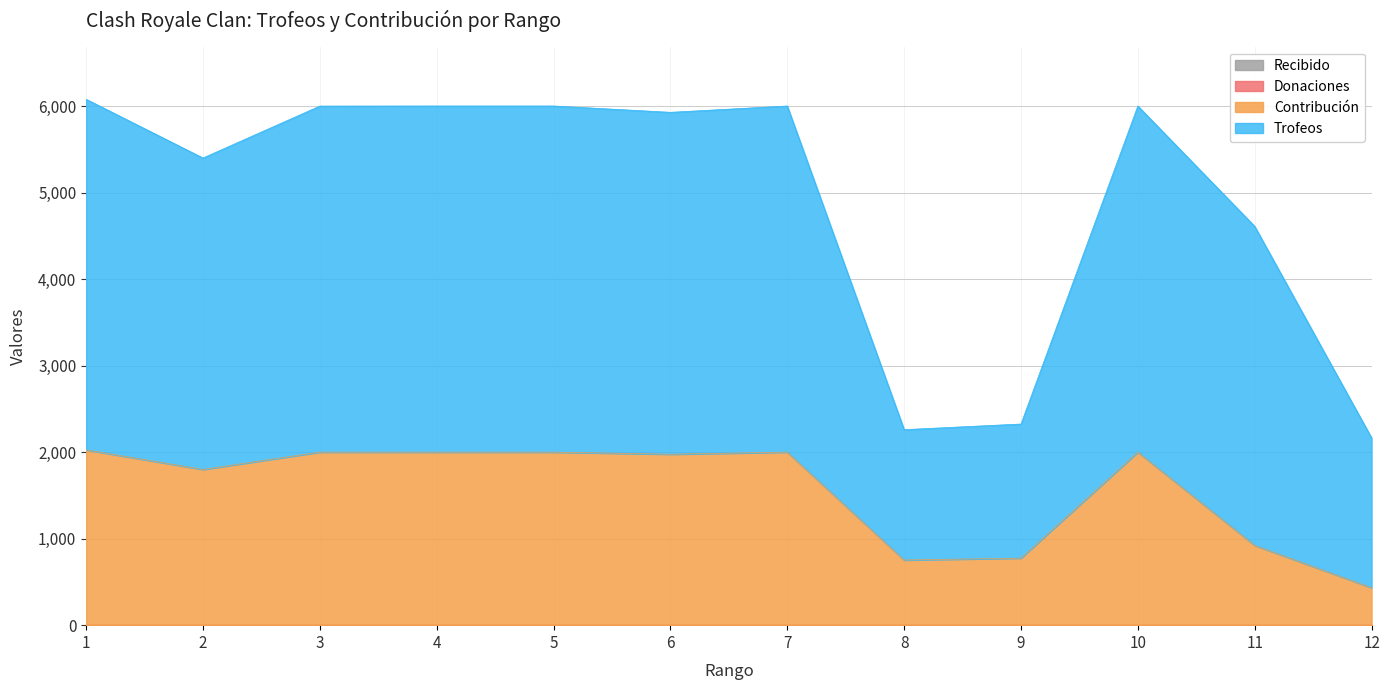

Rank the series by their maximum value, from highest to lowest.

Trofeos, Contribución